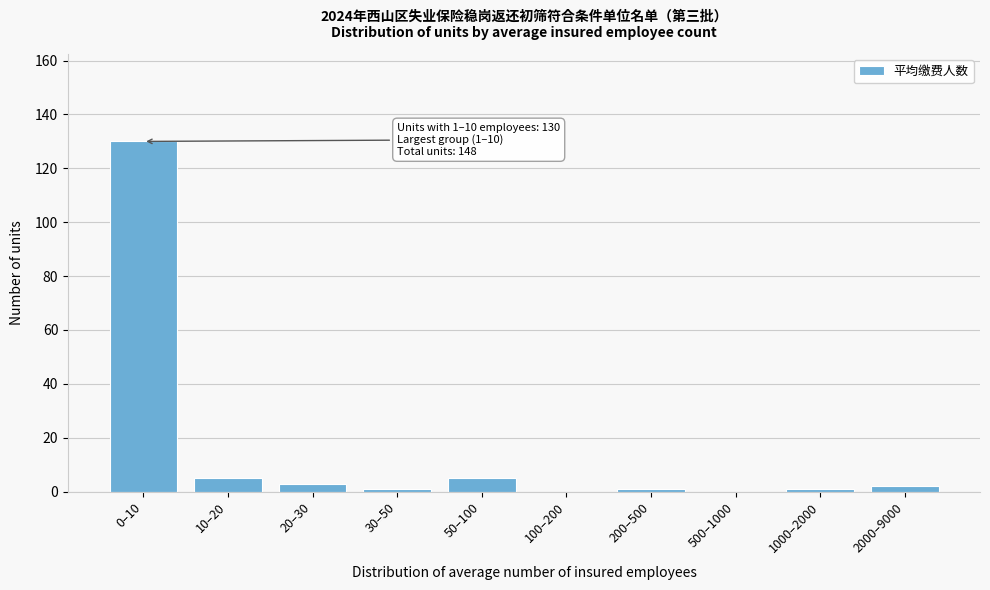

Reading left to right, transcribe all the data shown in this chart.

0–10=130	10–20=5	20–30=3	30–50=1	50–100=5	100–200=0	200–500=1	500–1000=0	1000–2000=1	2000–9000=2